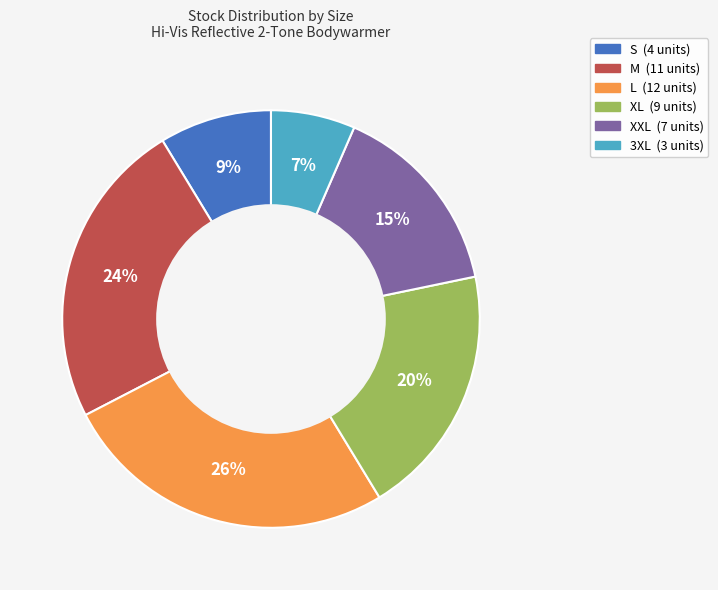

Does any single category account for the majority?

No